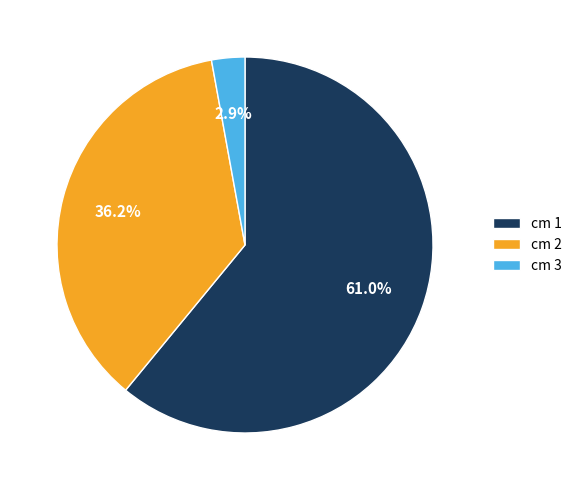

How much of the chart is everything except cm 2?

63.8%